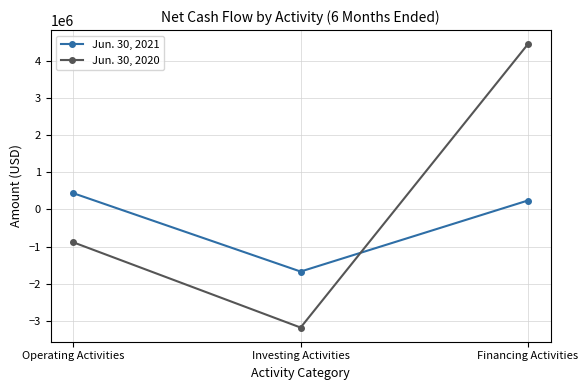

Rank the series by their maximum value, from highest to lowest.

Jun. 30, 2020, Jun. 30, 2021